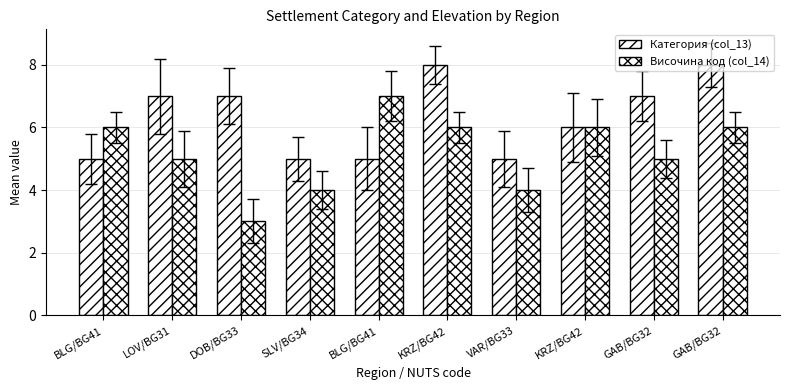

How many values in the Категория (col_13) series are below 7?

5